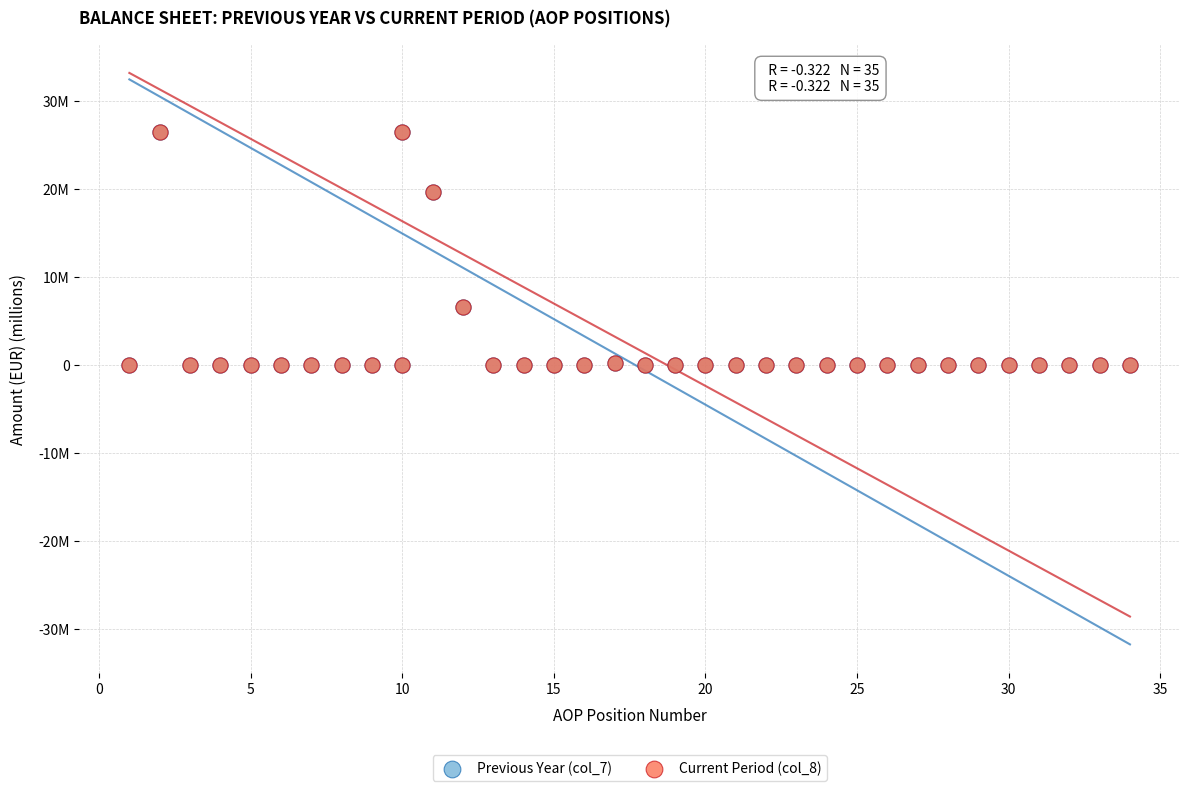

What are all the series names shown in the legend?

Previous Year (col_7), Current Period (col_8)